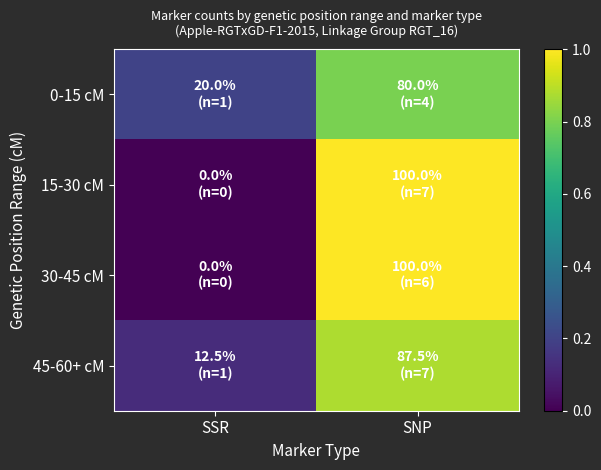

Which series has the largest total across all categories?

0-15 cM